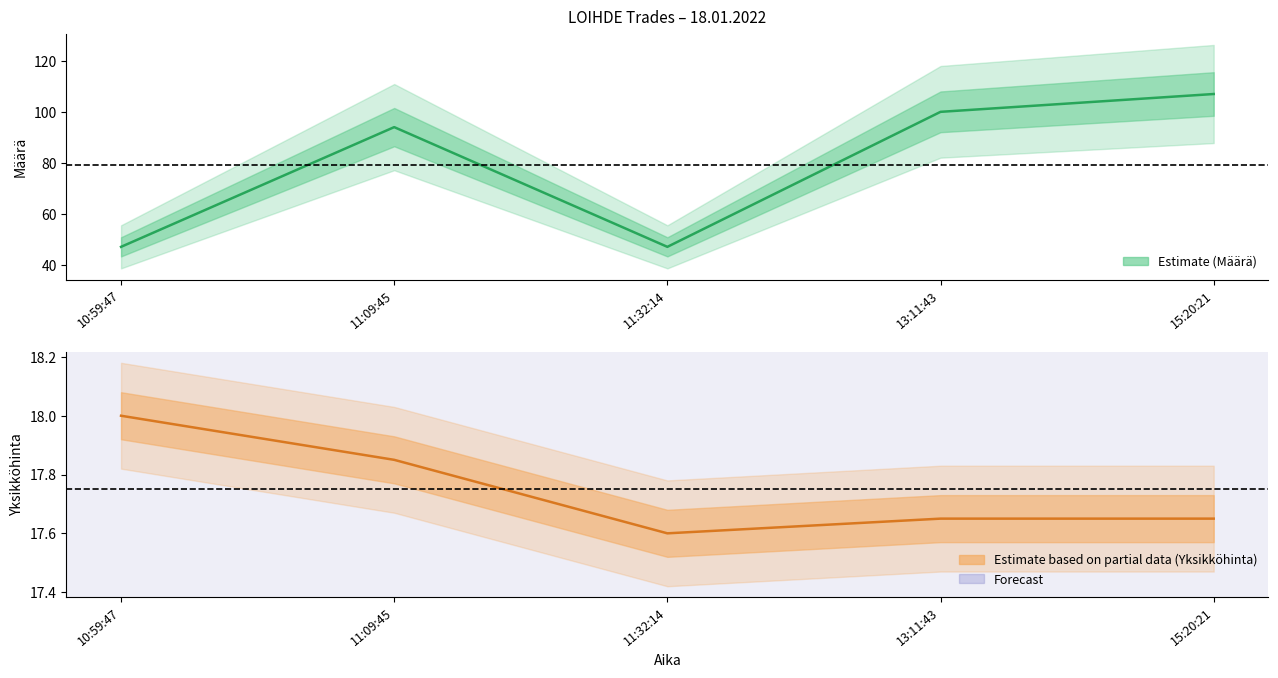

What is the smallest value displayed?

17.6